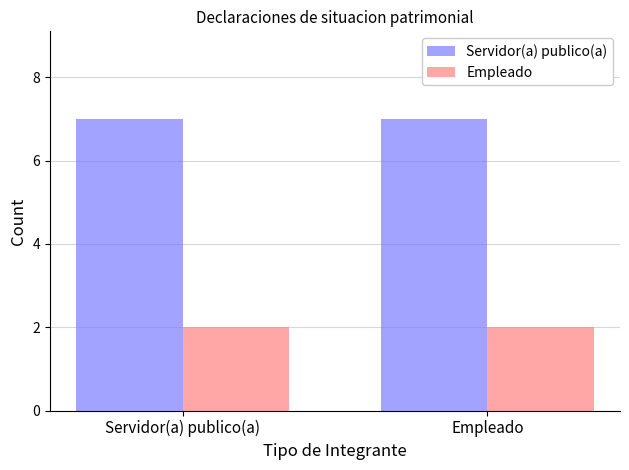

Rank the series by their average value, from highest to lowest.

Servidor(a) publico(a), Empleado